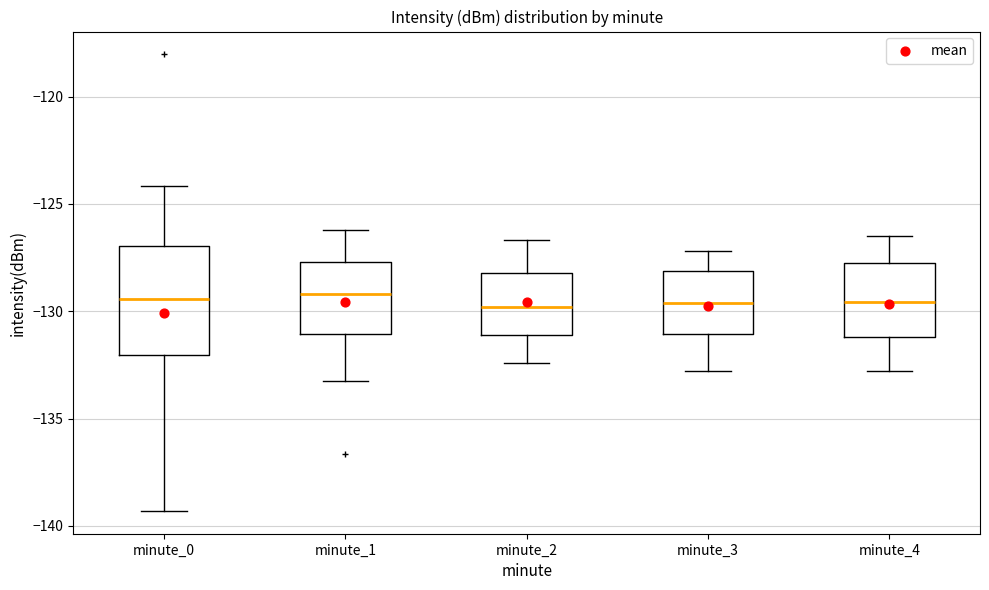

Reading left to right, transcribe this box plot: for each box, give where its median line is, the range the box spans, and where its two whiskers end, as read against the y-axis. The values are not printed on the chart, so give them approximately, as read against the axis.

minute_0: median -129.5, box -132.0 to -127.0, whiskers -139.5 to -124.0
minute_1: median -129.0, box -131.0 to -127.5, whiskers -133.5 to -126.0
minute_2: median -130.0, box -131.0 to -128.0, whiskers -132.5 to -126.5
minute_3: median -129.5, box -131.0 to -128.0, whiskers -133.0 to -127.0
minute_4: median -129.5, box -131.0 to -127.5, whiskers -133.0 to -126.5